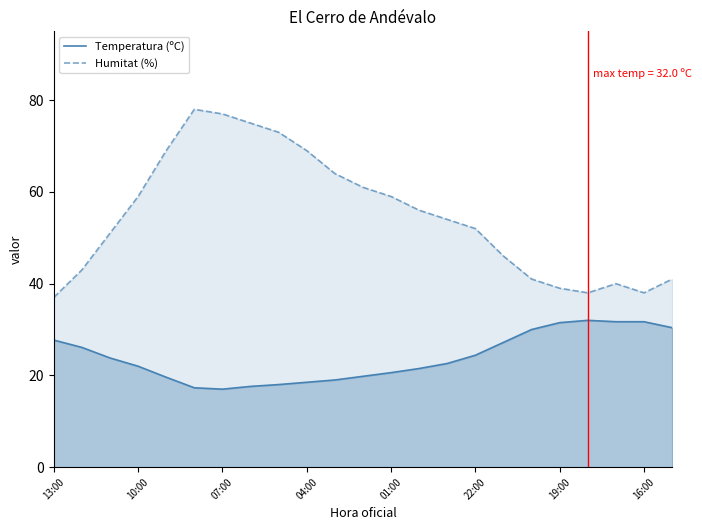

List the series in order of their peak value, lowest first.

Temperatura (ºC), Humitat (%)